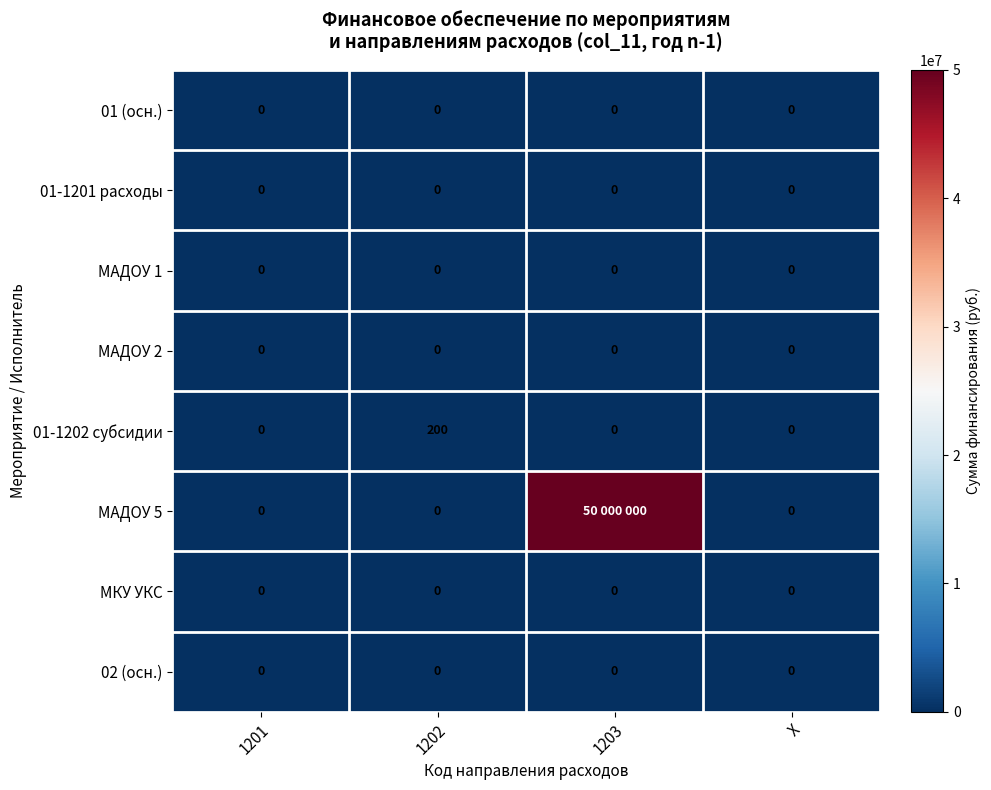

The value of 01-1201 расходы at 1203 is 0. True or false?

True